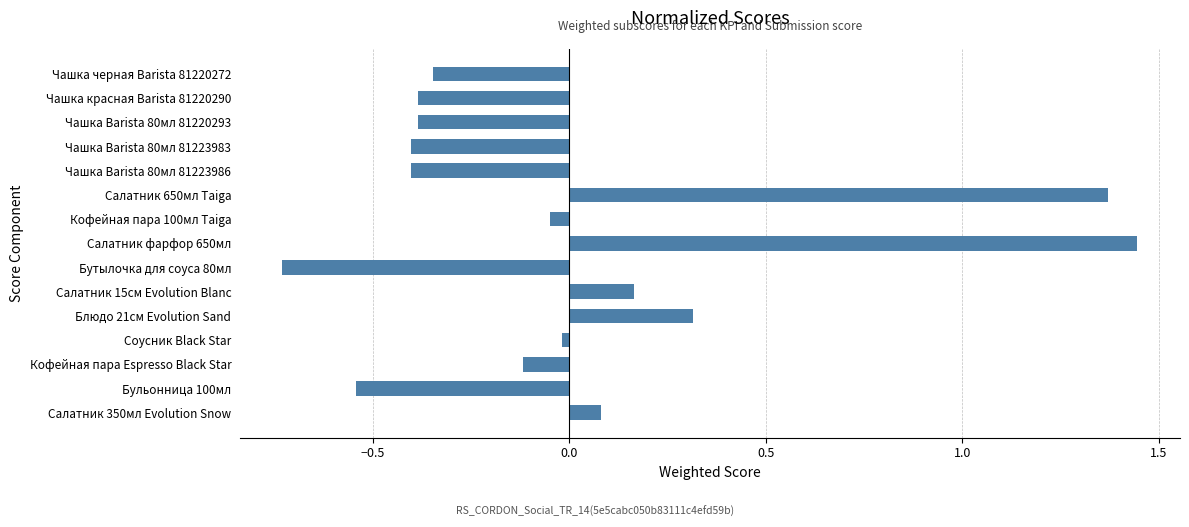

At which category does the chart reach its minimum across all series?

Бутылочка для соуса 80мл